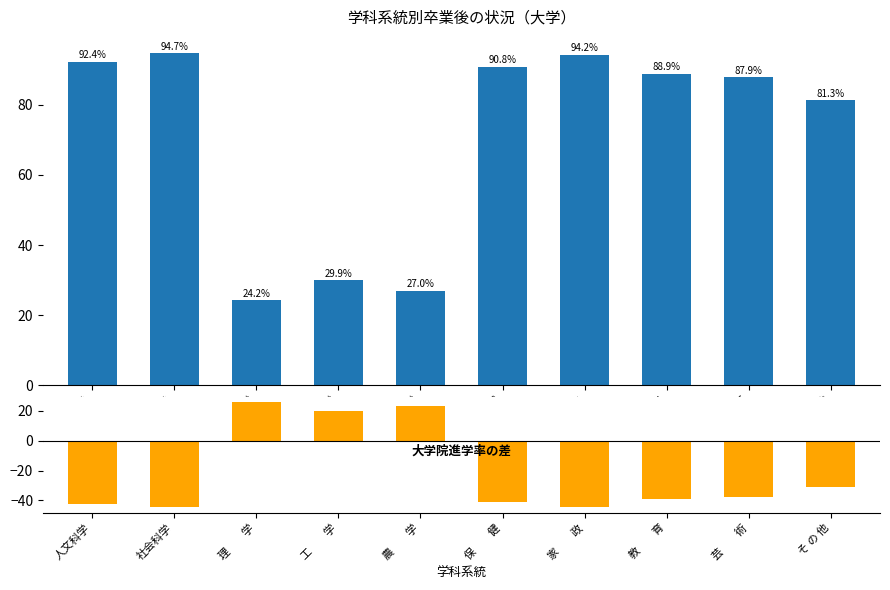

What is the label of the 4th bar from the right?

家　　政